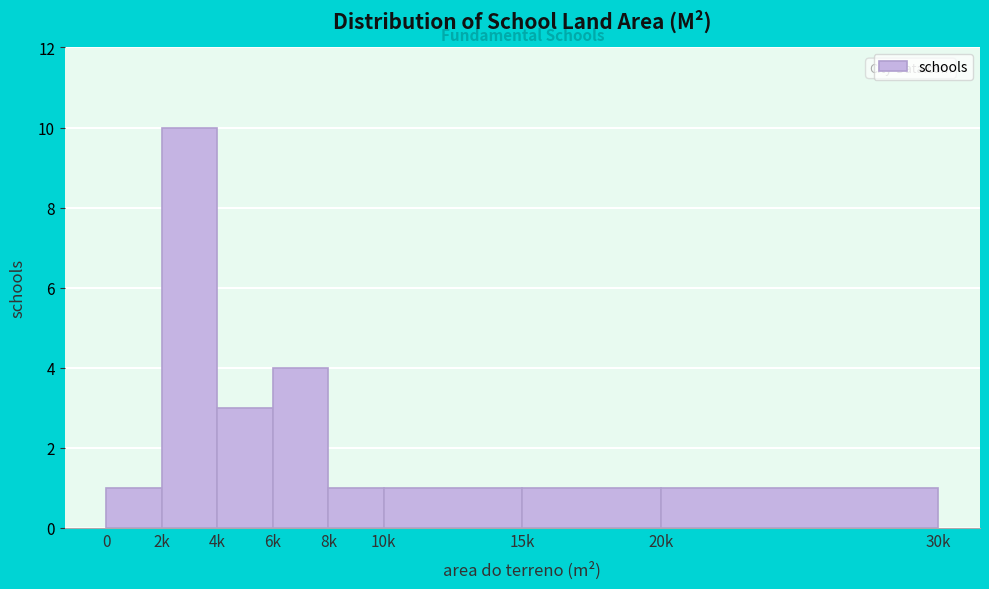

Reading right to left, transcribe all the data shown in this chart.

1	1	1	1	4	3	10	1